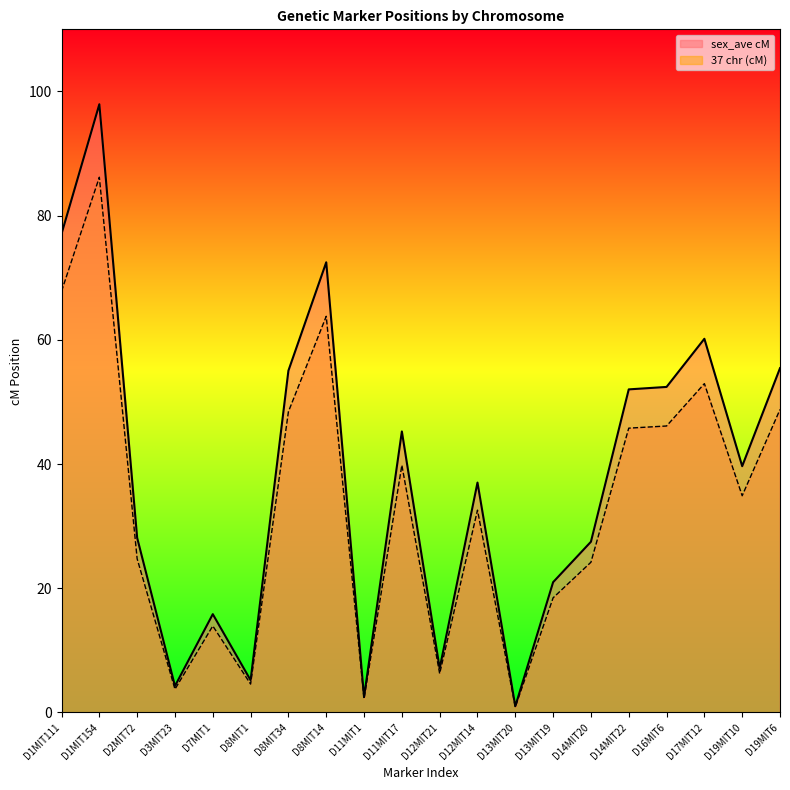

Which series changed the most between D7MIT1 and D11MIT1?

sex_ave cM